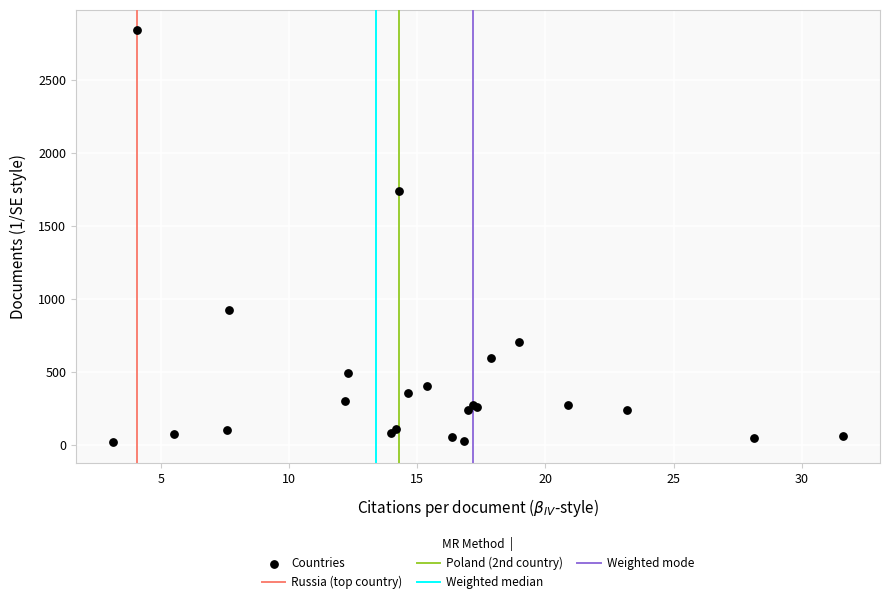

What Y value in the scatter plot is closest to 1427?

1738